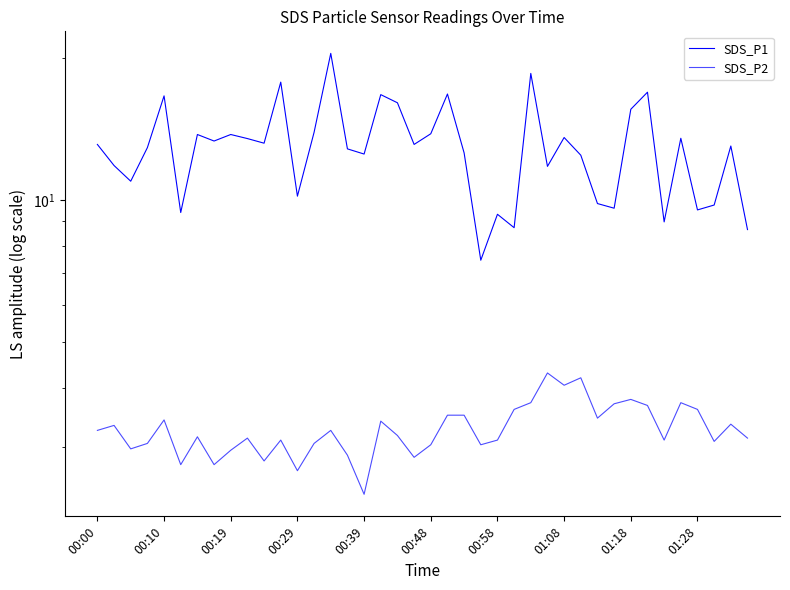

True or false: SDS_P1 and SDS_P2 cross at least once.

False